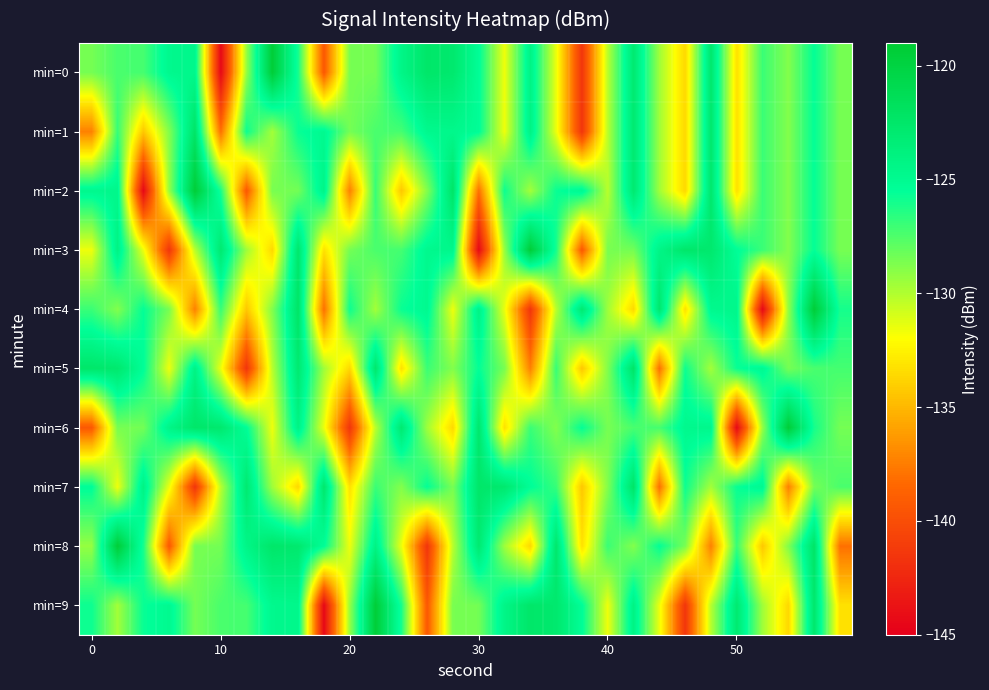

Which series has the largest total across all categories?

min=9